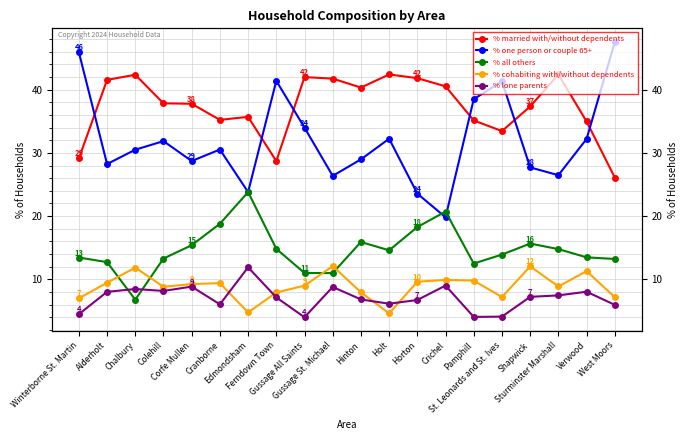

True or false: % cohabiting with/without dependents has more than 2 interior local peaks.

True